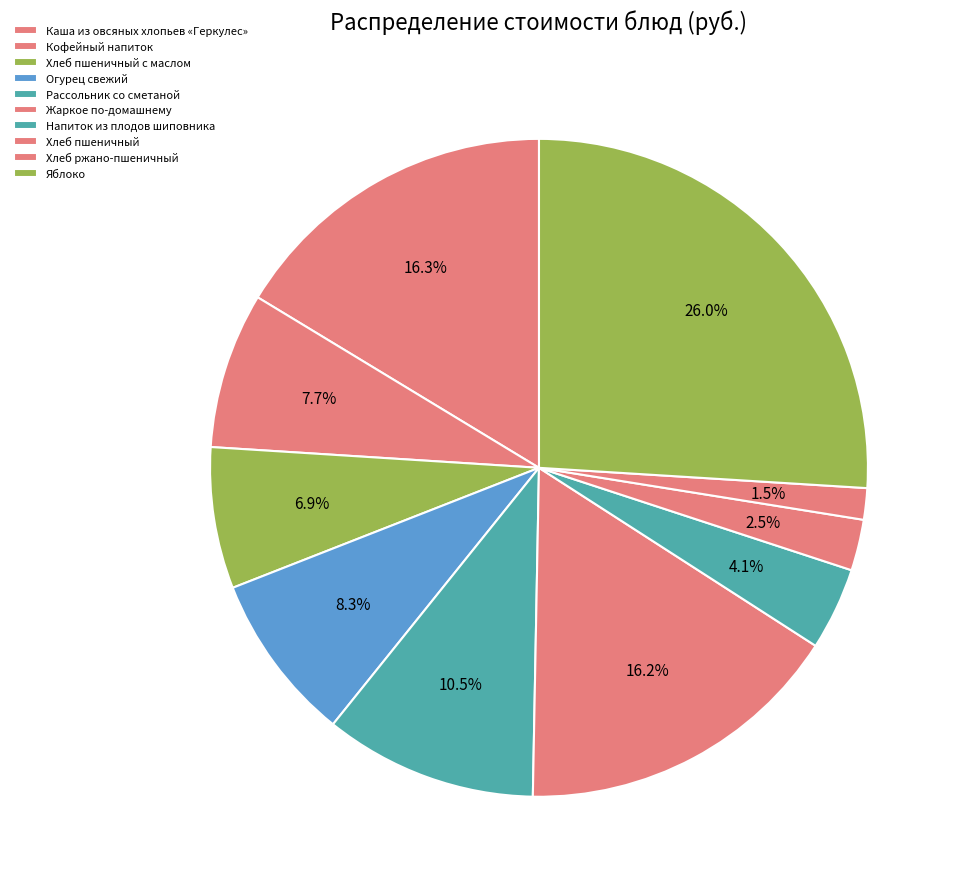

True or false: Кофейный напиток accounts for 8% of the total.

True